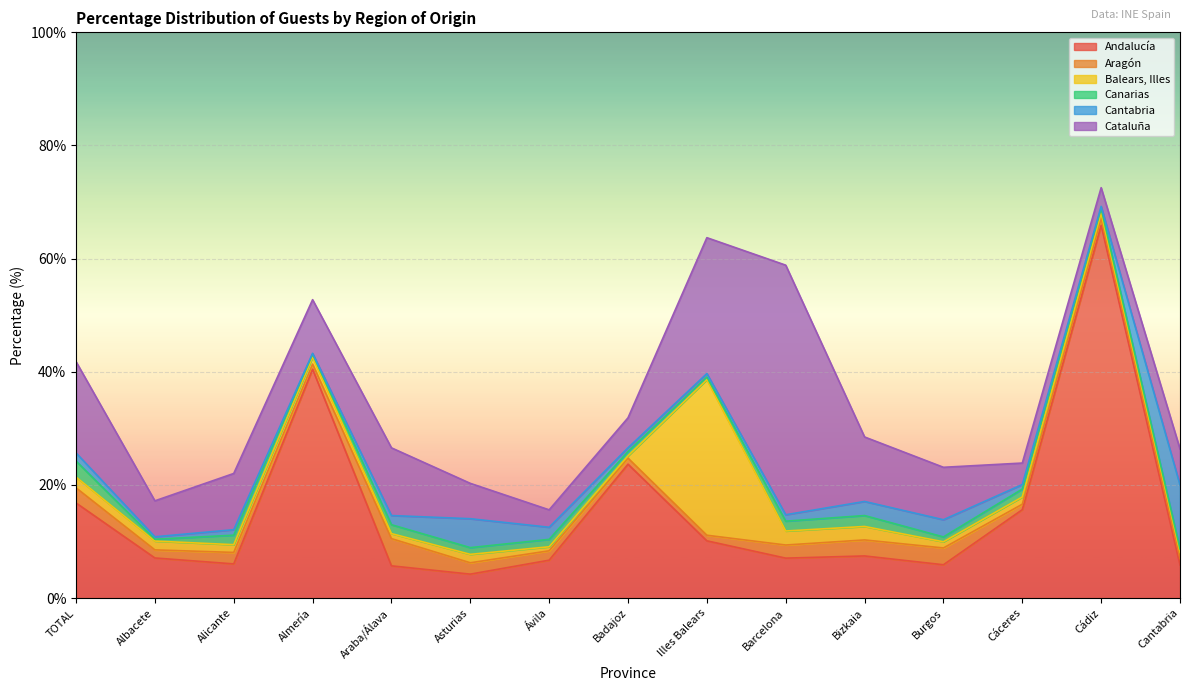

What is the difference between the Cataluña values at Cáceres and Cádiz?

0.5